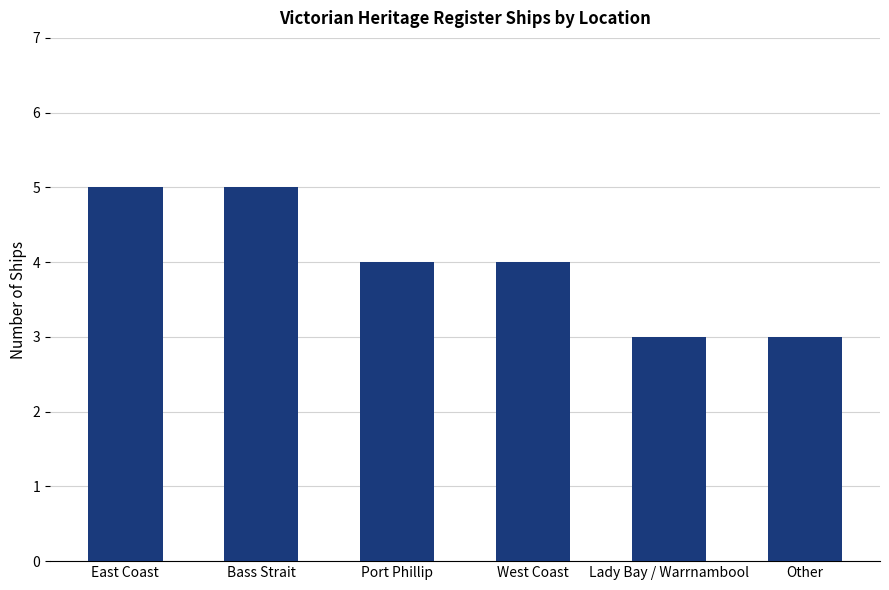

How many bars are there in total?

6